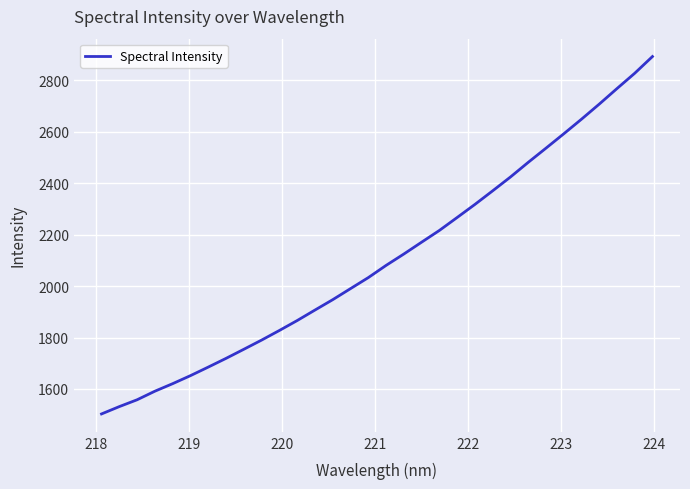

What is the difference between the maximum and minimum values?

1389.5